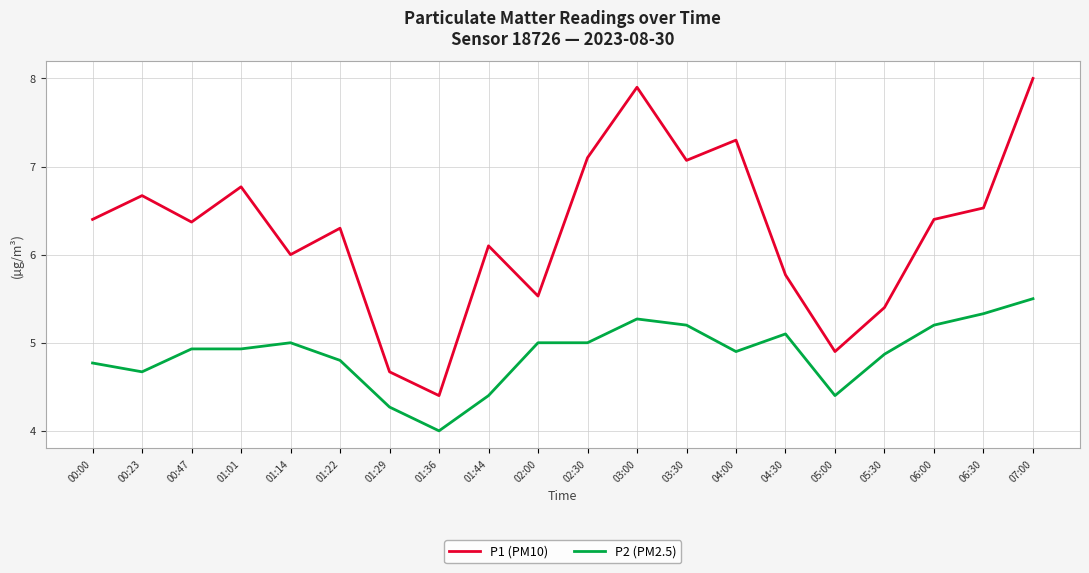

Rank the series by their average value, from lowest to highest.

P2 (PM2.5), P1 (PM10)